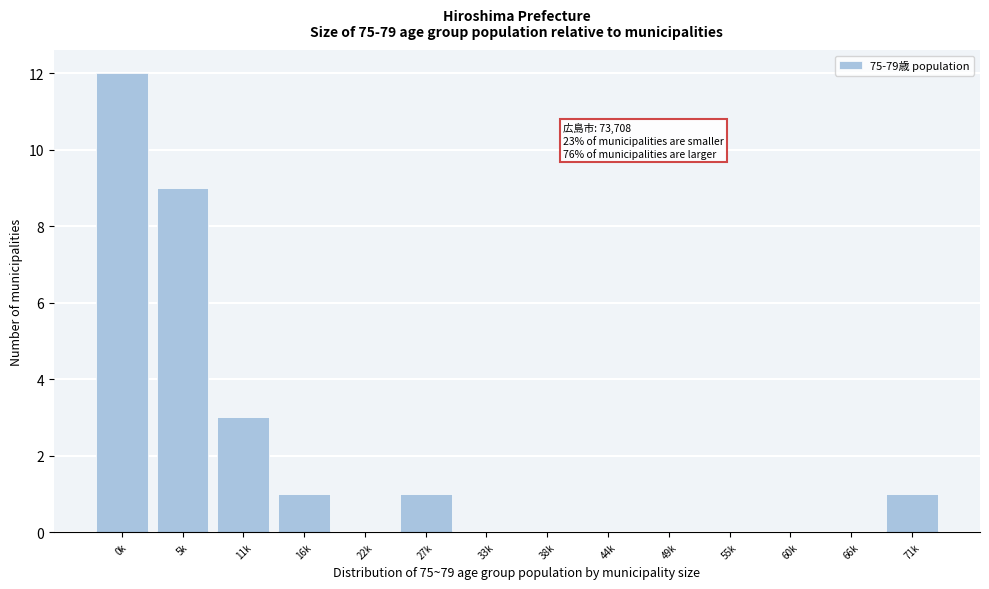

Reading left to right, what are all the values shown in this chart?

0k=12	5k=9	11k=3	16k=1	22k=0	27k=1	33k=0	38k=0	44k=0	49k=0	55k=0	60k=0	66k=0	71k=1